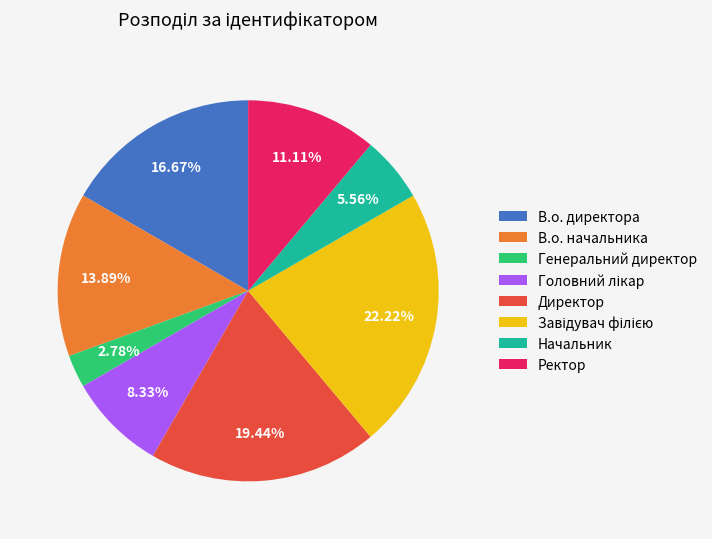

What percentage is the Генеральний директор slice, to the nearest percent?

3%